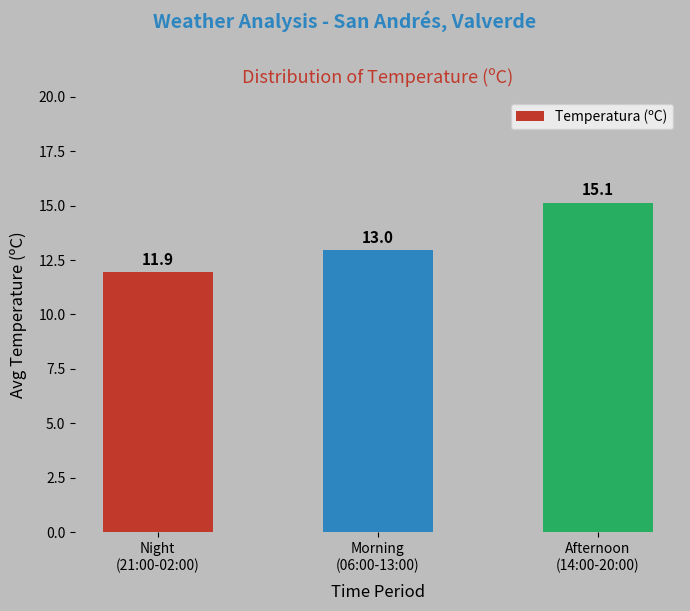

The value at Afternoon
(14:00-20:00) is 5.6. True or false?

False